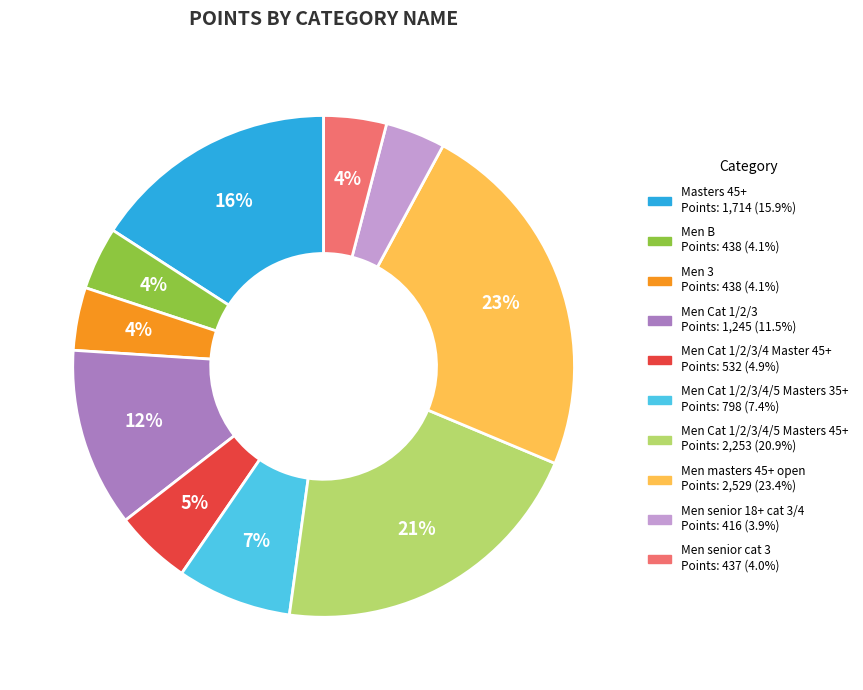

Does any single category account for the majority?

No